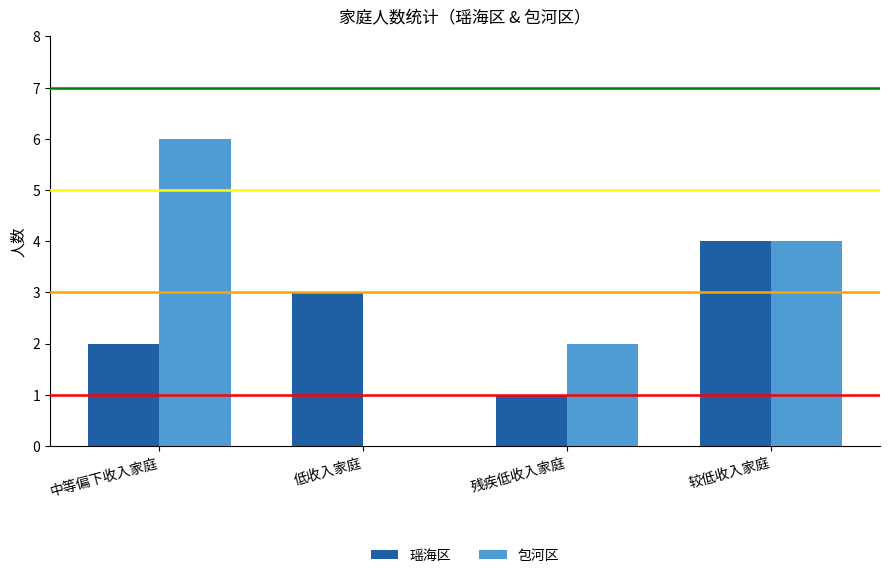

Is the value of 包河区 at 低收入家庭 greater than the value of 瑶海区 at 低收入家庭?

No